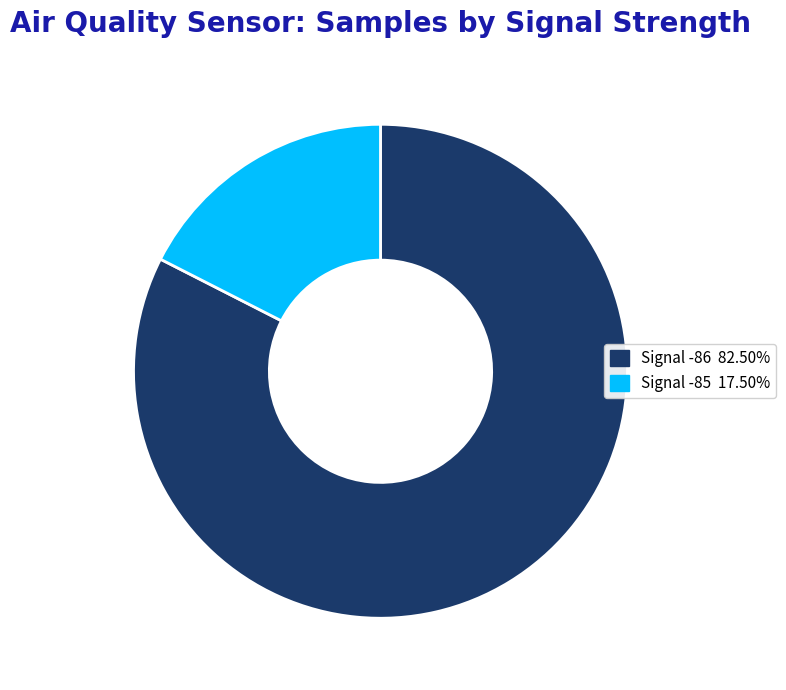

Is there a majority slice in this chart?

Yes